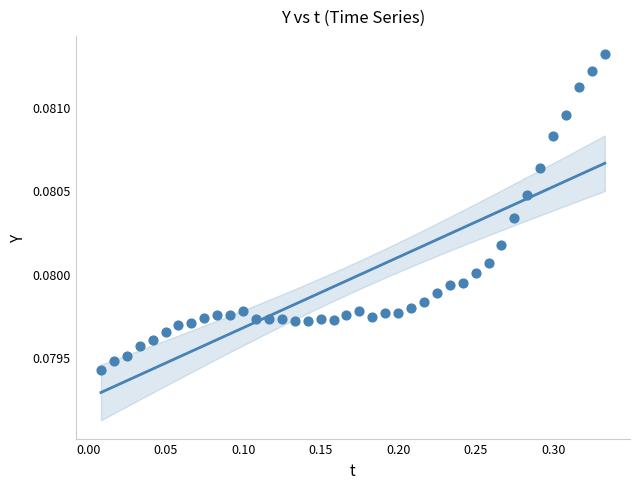

What is the range of X values (max minus min)?

0.3